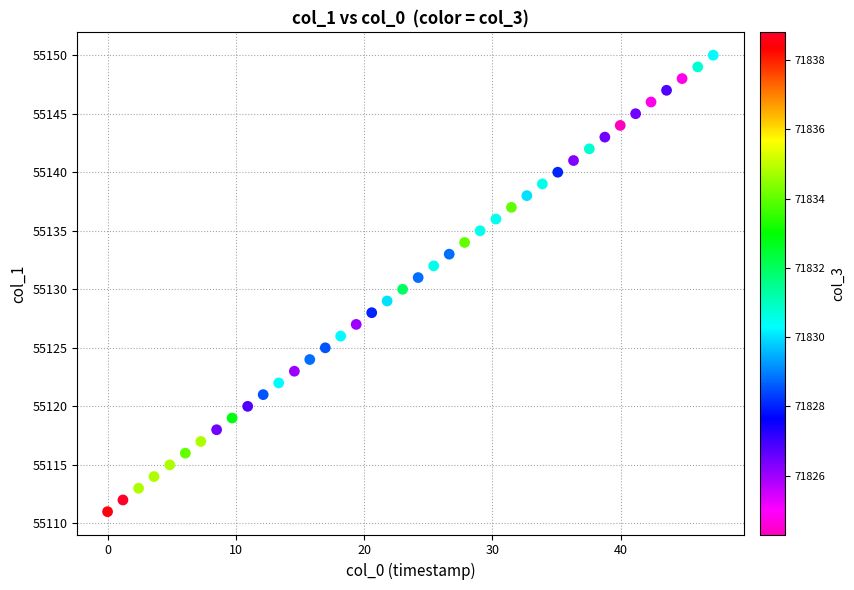

What is the range of Y values (max minus min)?

39